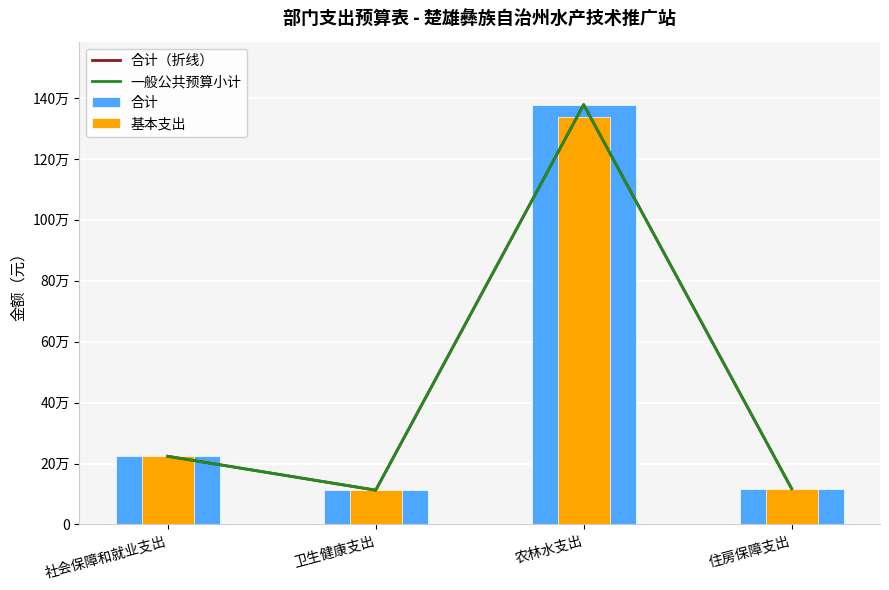

Is it true that 一般公共预算小计 equals 205881.3 at 住房保障支出?

False